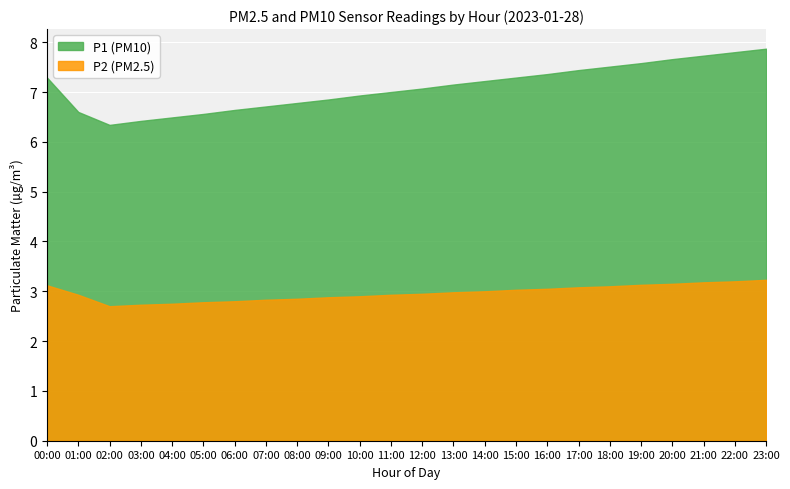

Does the chart display data point markers on the line(s)?

No